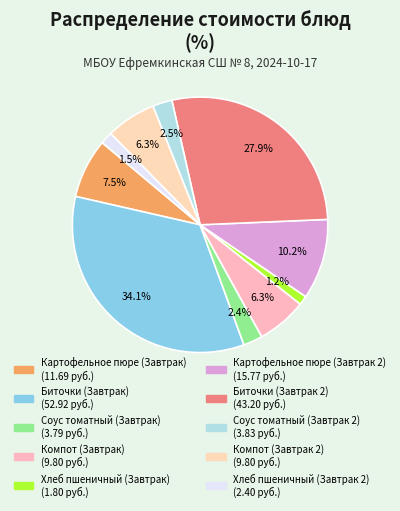

What percentage is the Биточки (Завтрак) slice, to the nearest percent?

34%